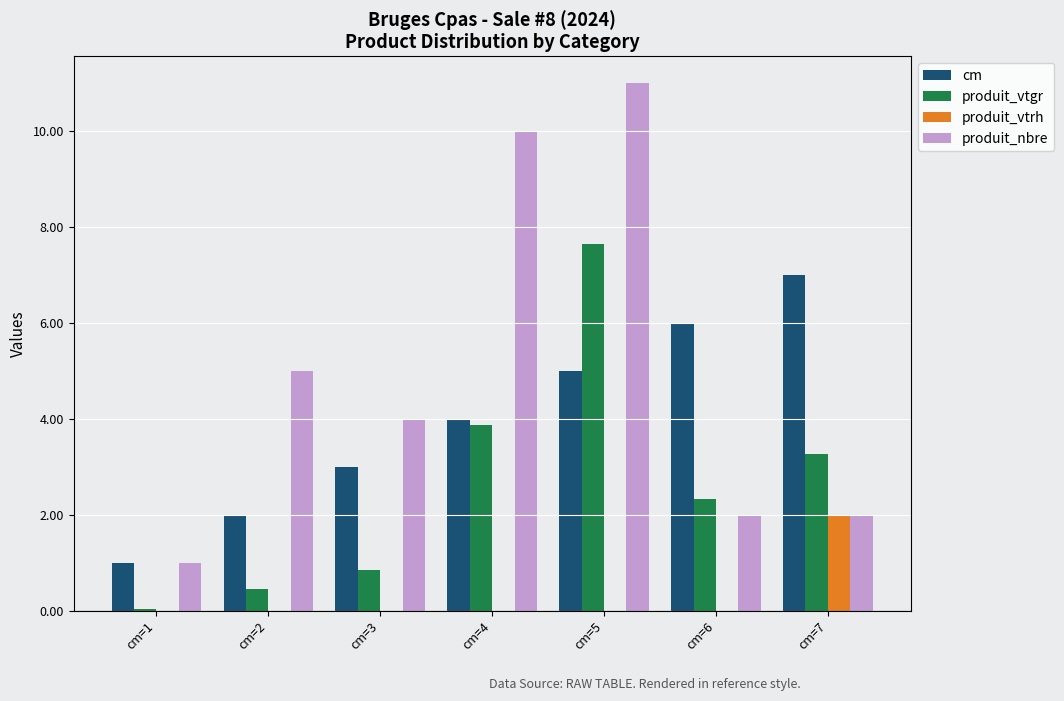

At which category is the sum across all series the highest?

cm=5